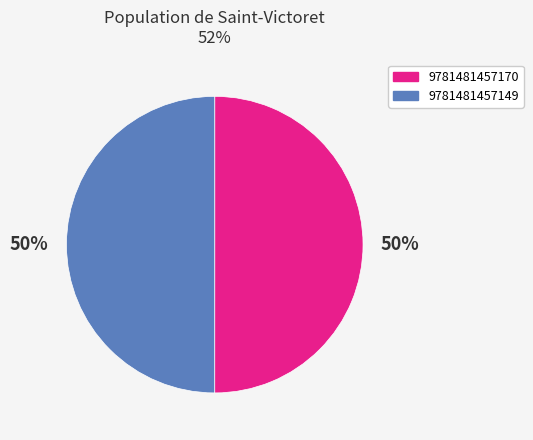

Approximately how many times larger is the value at 9781481457149 compared to 9781481457170?

1.0